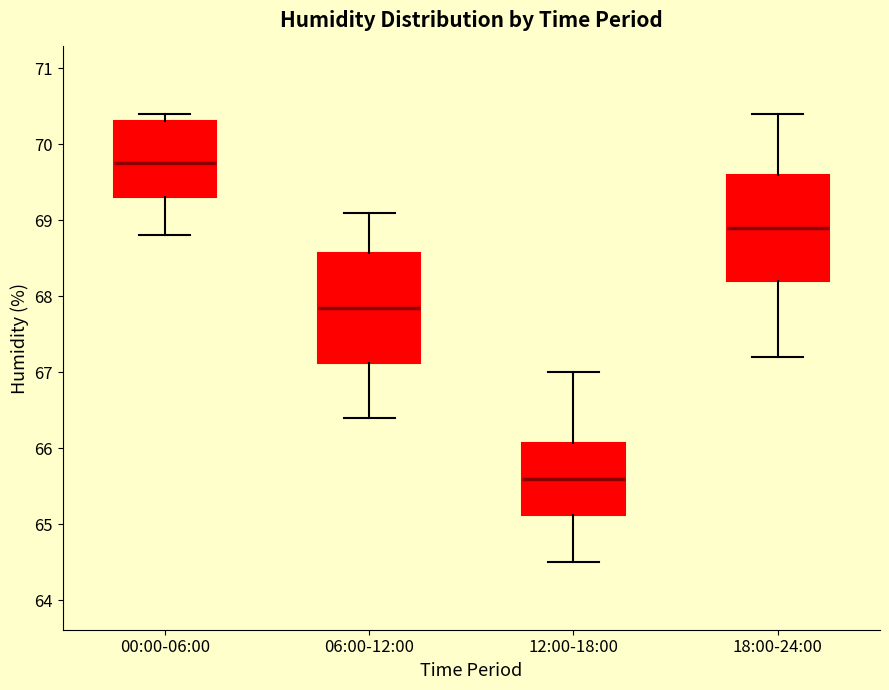

Where is the lower edge of the box for 12:00-18:00 on the y-axis? The values are not printed on the chart, so give them approximately, as read against the axis.

65.1